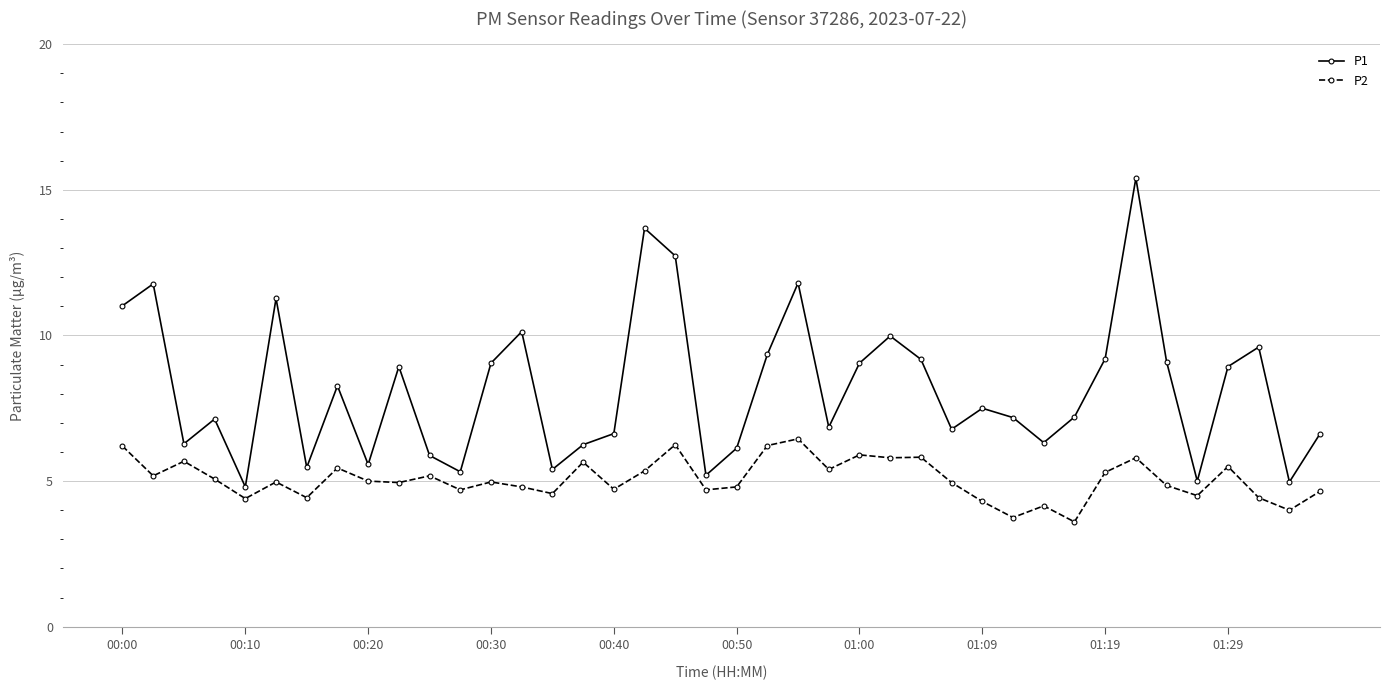

How many lines are shown in the chart?

2